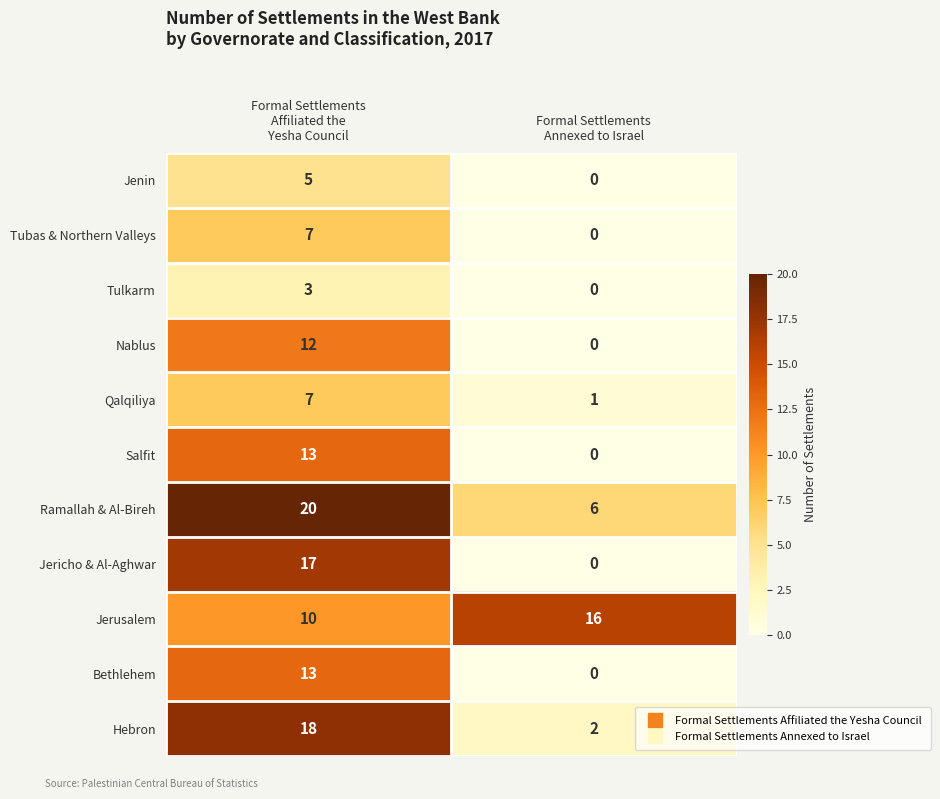

At how many categories does at least one series exceed 19?

1